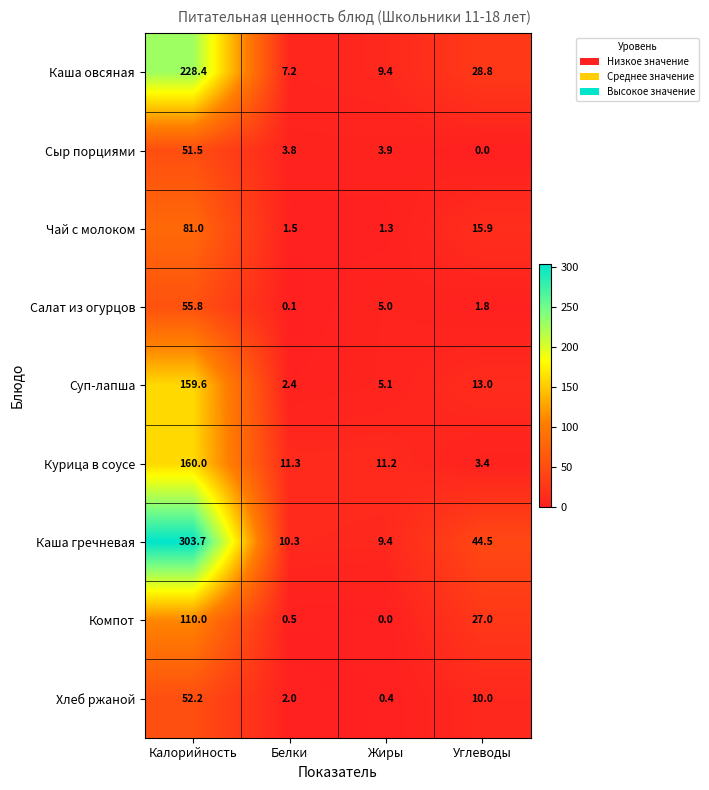

Which series has the widest spread of values?

Каша гречневая